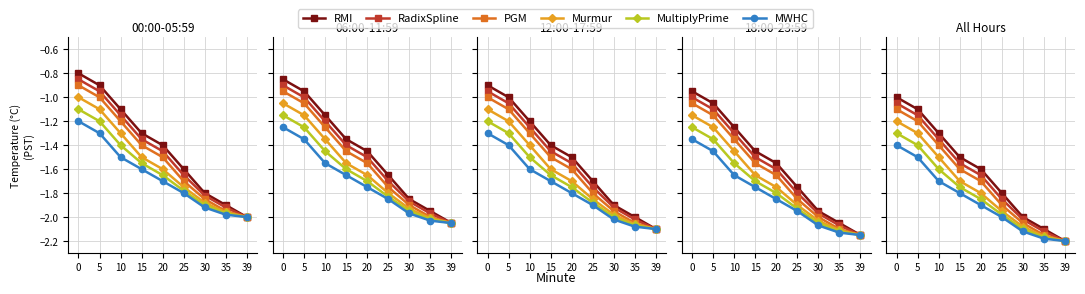

Is the value of RadixSpline at 25 greater than the value of MWHC at 0?

No